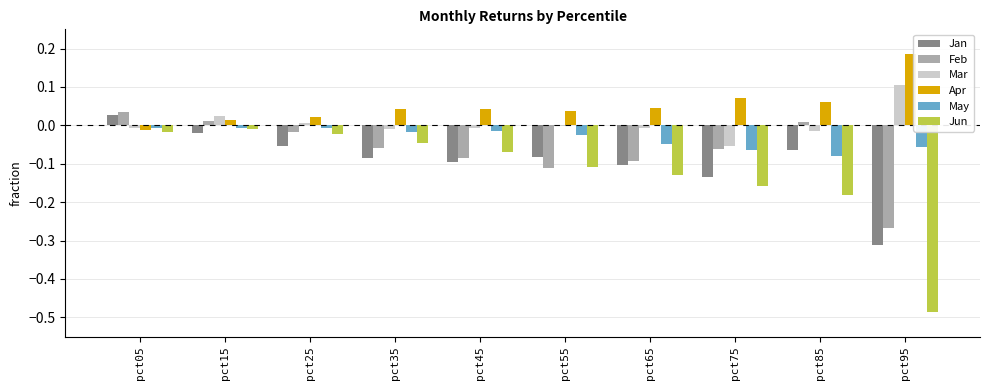

At pct65, list the series in order from largest to smallest.

Apr, Mar, May, Feb, Jan, Jun